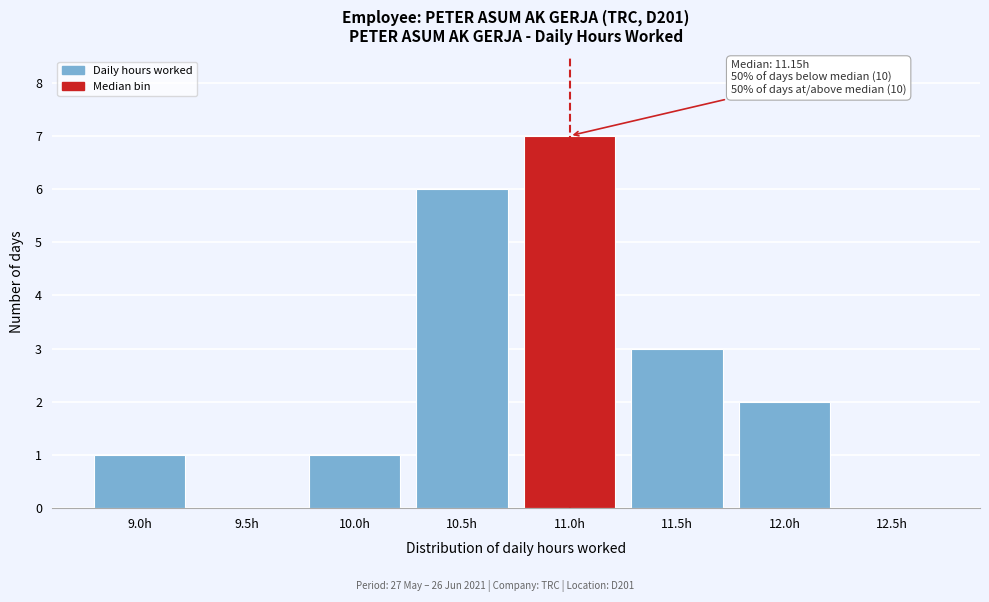

Reading left to right, extract all data points from this chart.

9.0h=1	9.5h=0	10.0h=1	10.5h=6	11.0h=7	11.5h=3	12.0h=2	12.5h=0